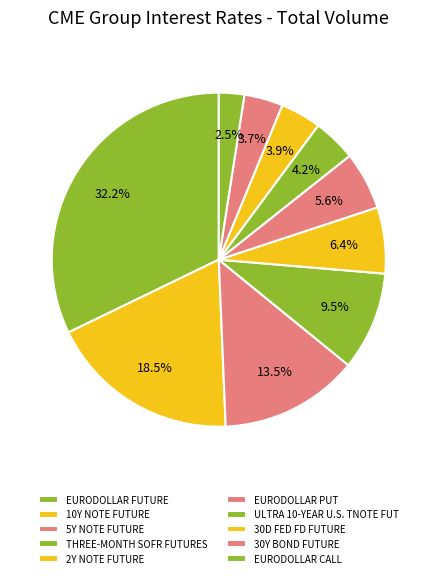

How many segments does this pie chart have?

10